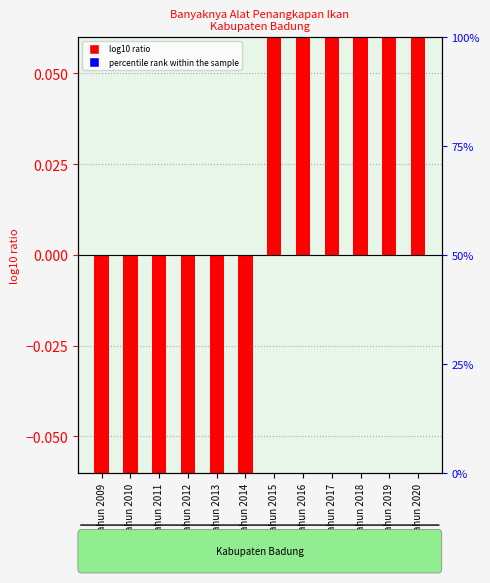

Which series contains the highest Y value?

percentile rank